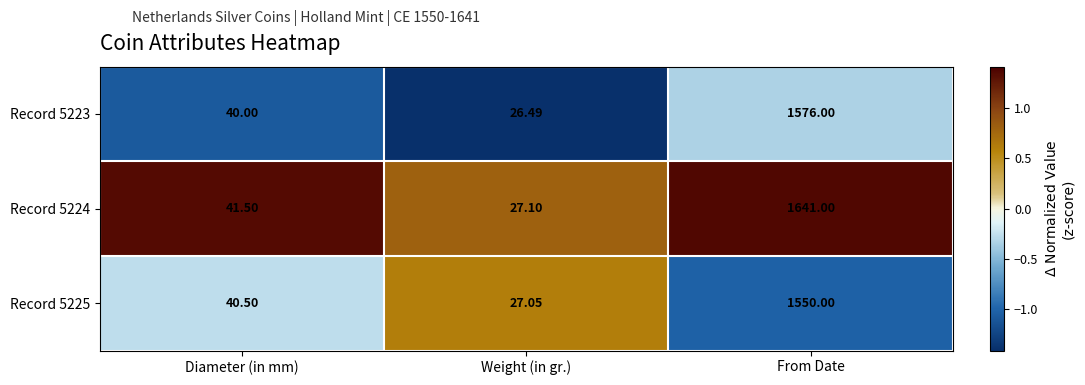

Which series changed the most between Weight (in gr.) and From Date?

Record 5224